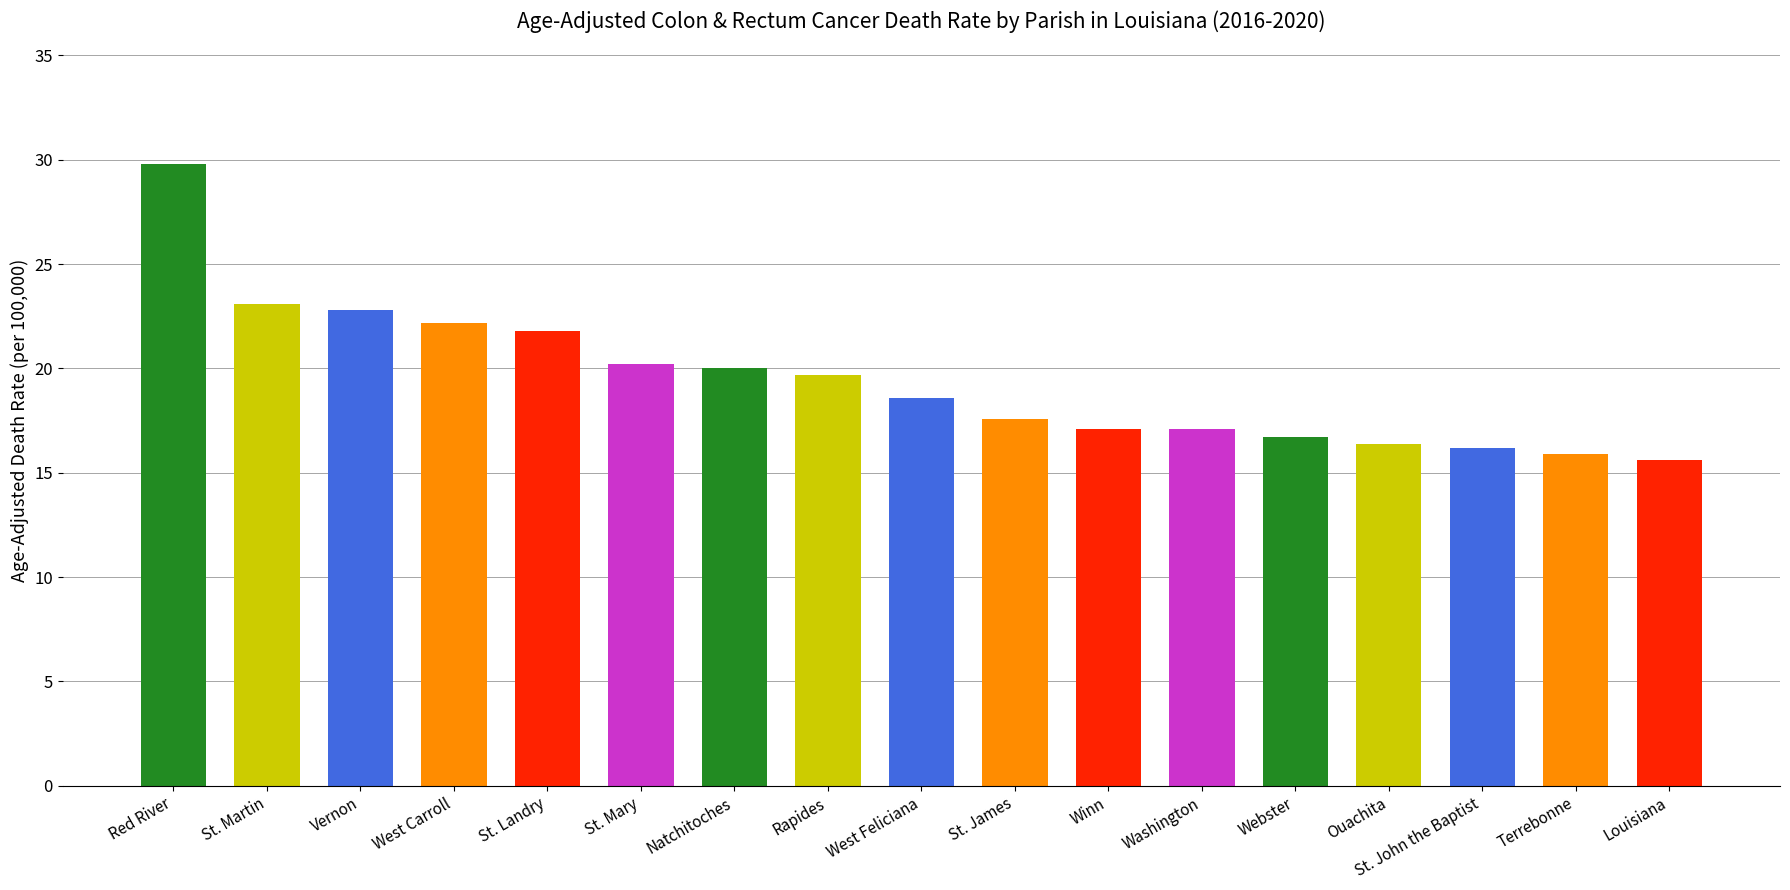

What position from the right is St. Martin?

16